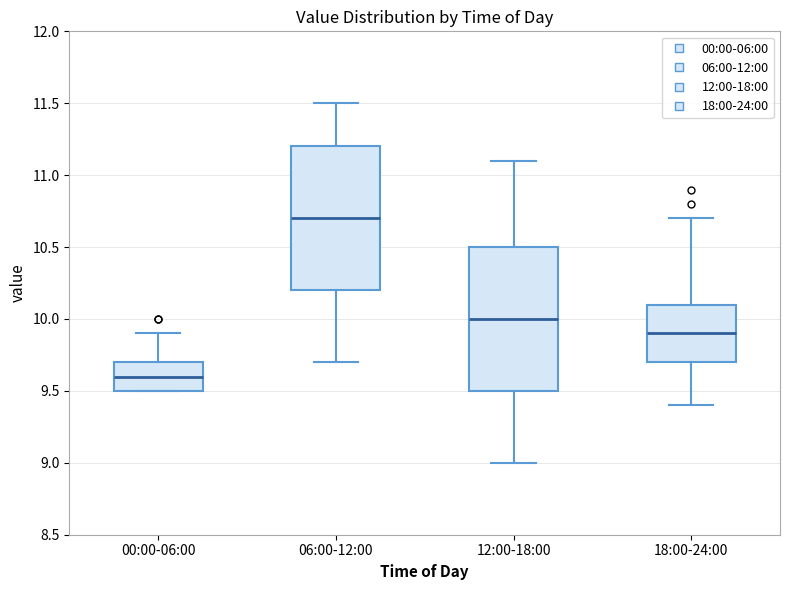

Which box's median line is the lowest?

00:00-06:00